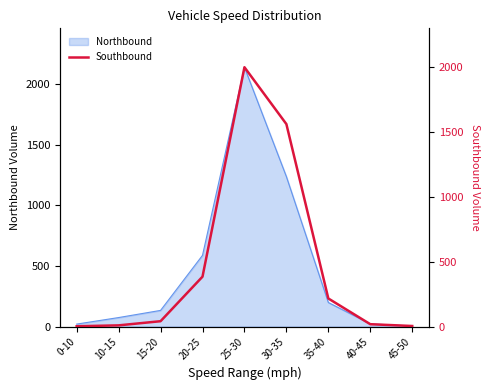

What is the label of the 4th point from the left?

20-25